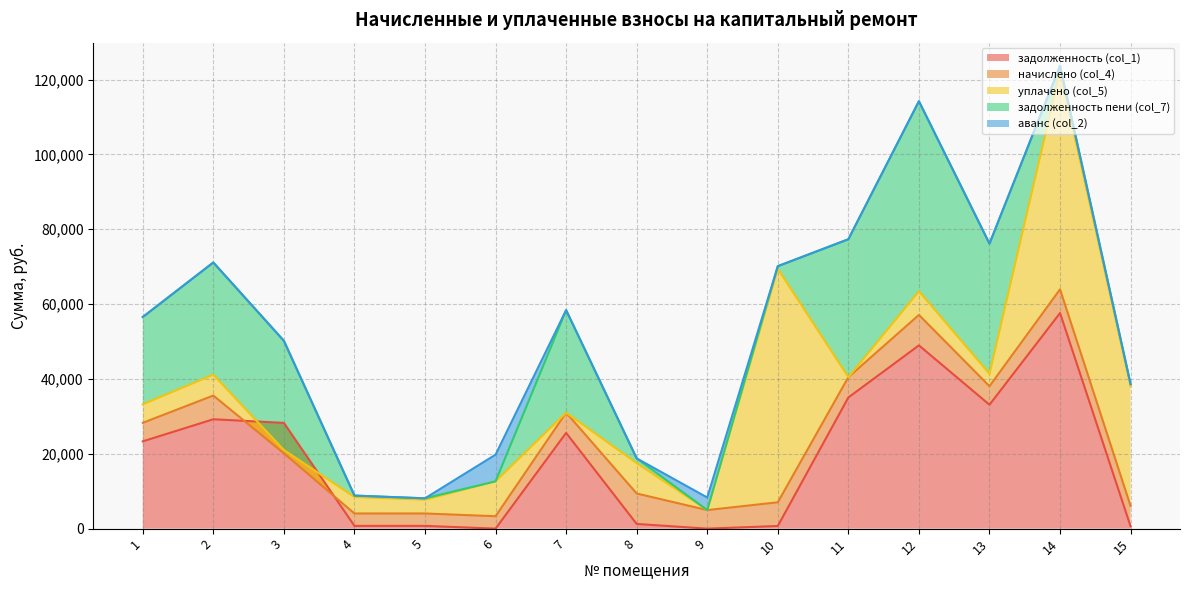

In задолженность пени (col_7), how many points are lower than both neighbors (excluding endpoints)?

3